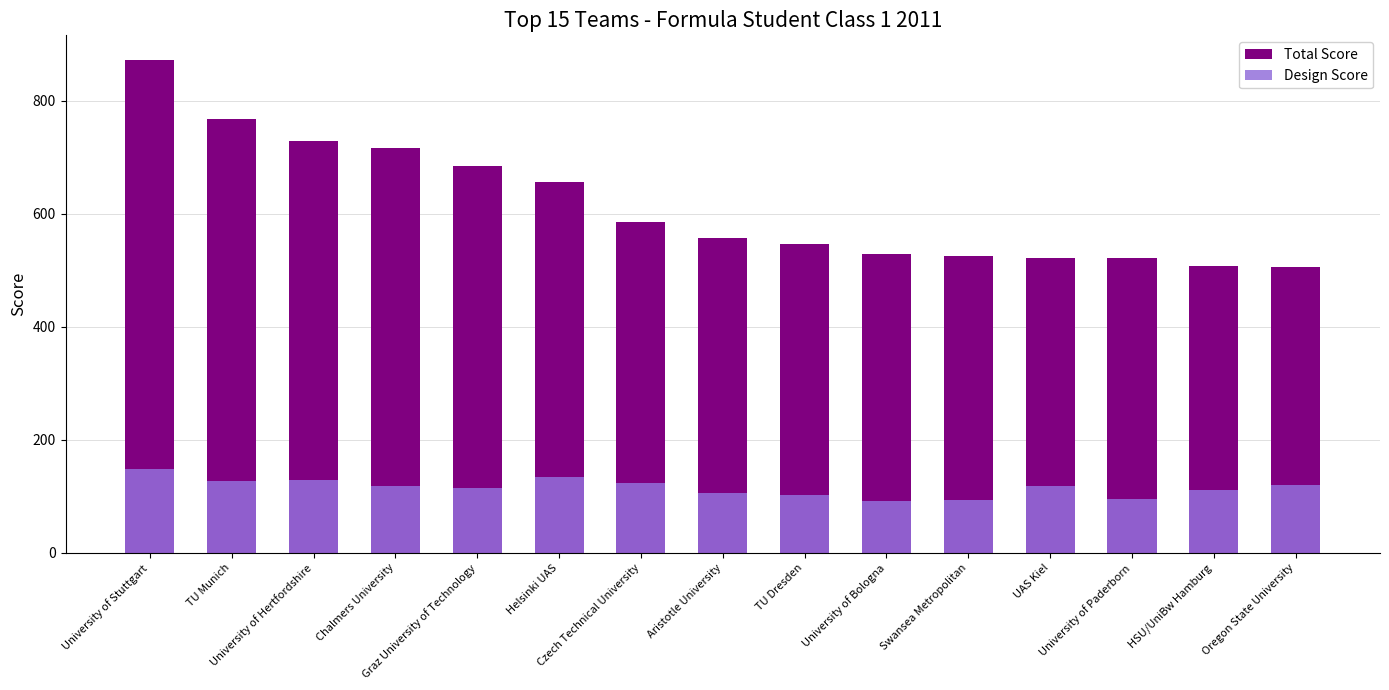

Which label corresponds to the smallest value in the chart?

University of Bologna